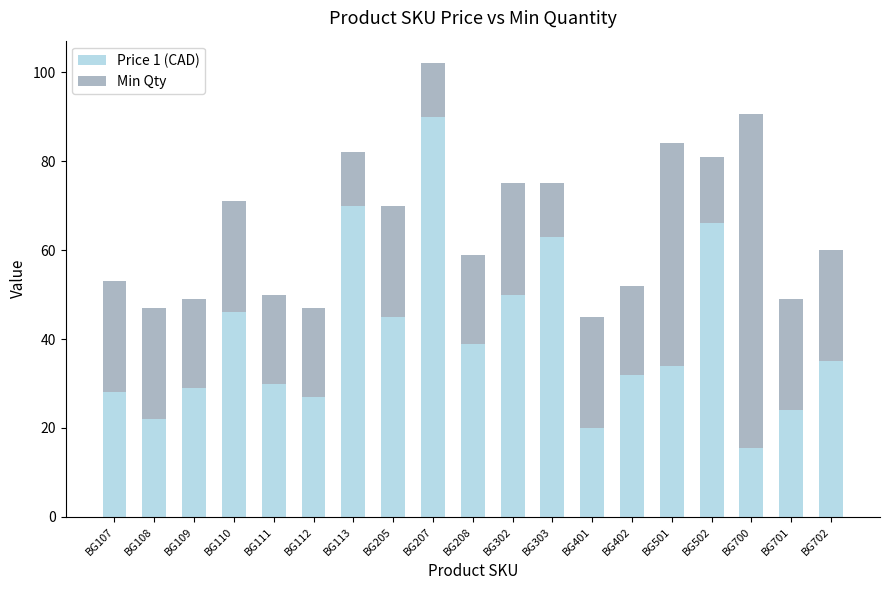

What is the value of the Price 1 (CAD) bar at the 3rd from the left?

29.0